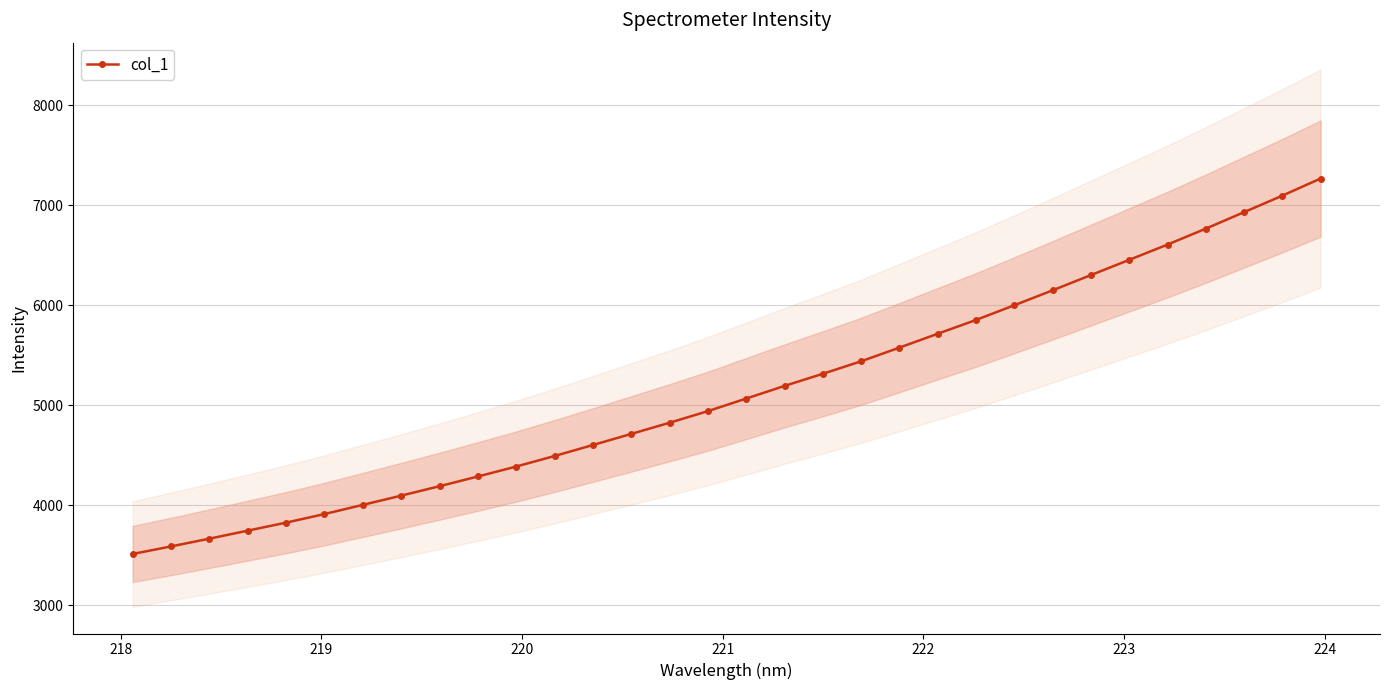

What is the difference between the second highest and second lowest values?

3507.9